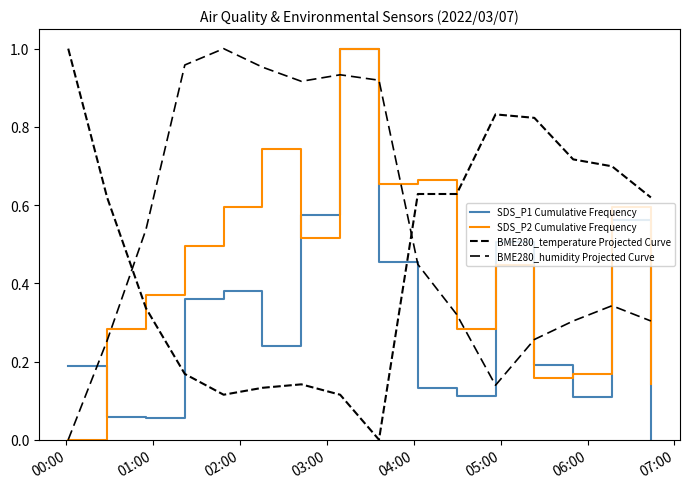

How many interior local valleys does the BME280_humidity Projected Curve series have?

2